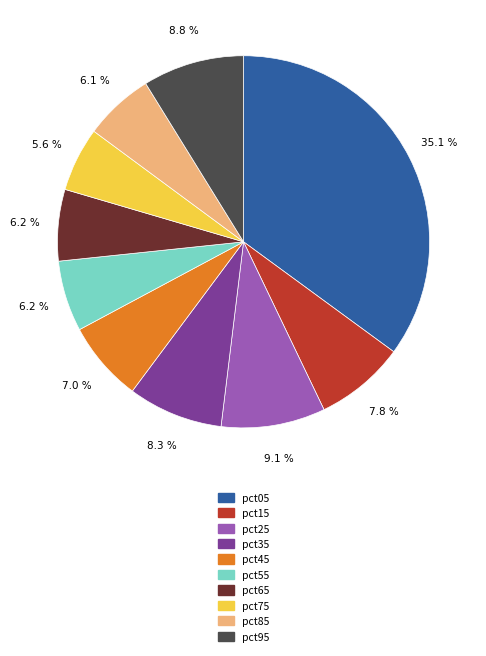

What percentage is the pct05 slice, to the nearest percent?

35%